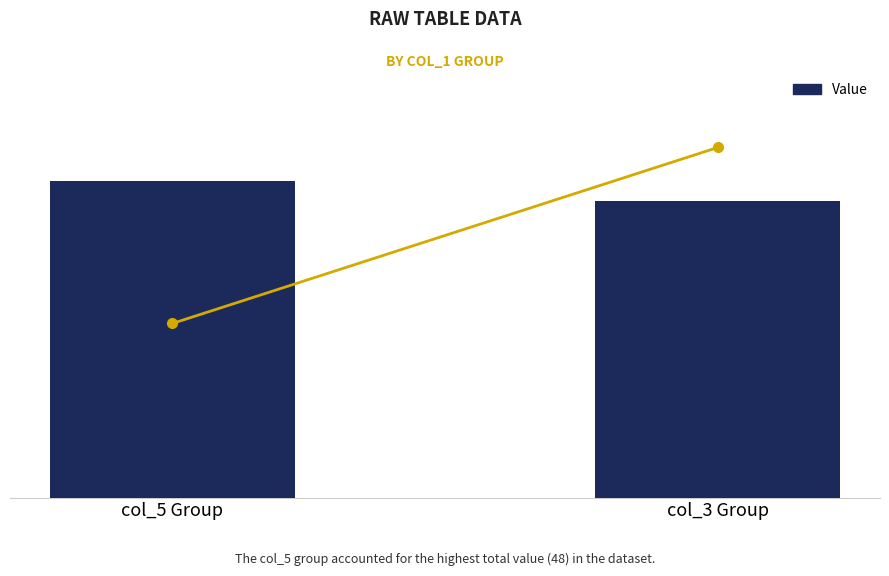

Are the bars horizontal?

No